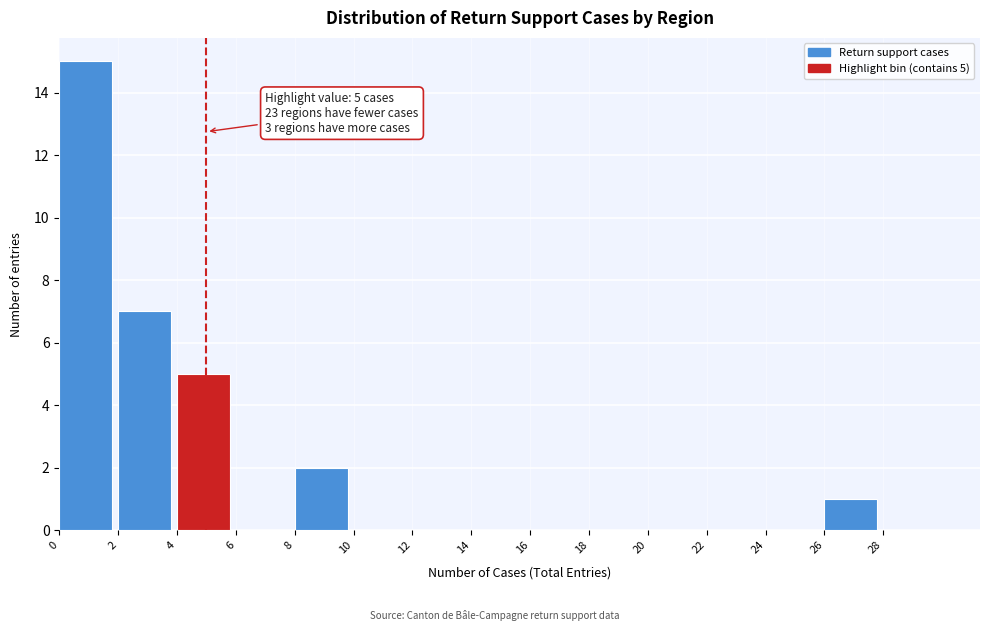

Which range on the x-axis has the tallest bar?

0 to 2